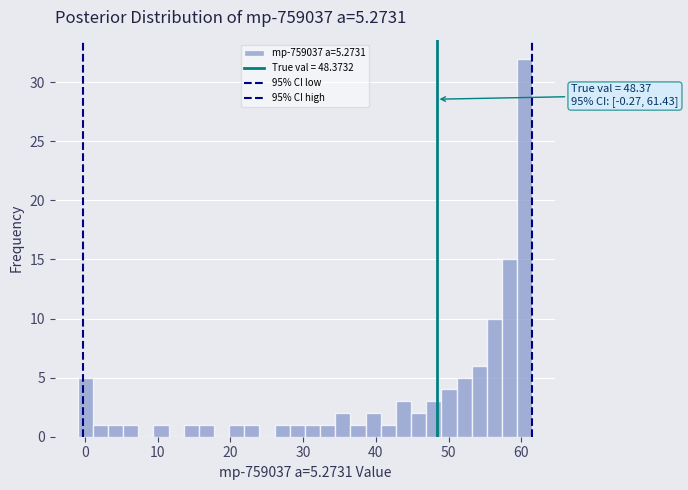

Around what value on the x-axis is the tallest bar? Give the approximate position of its centre, as read against the axis.

60